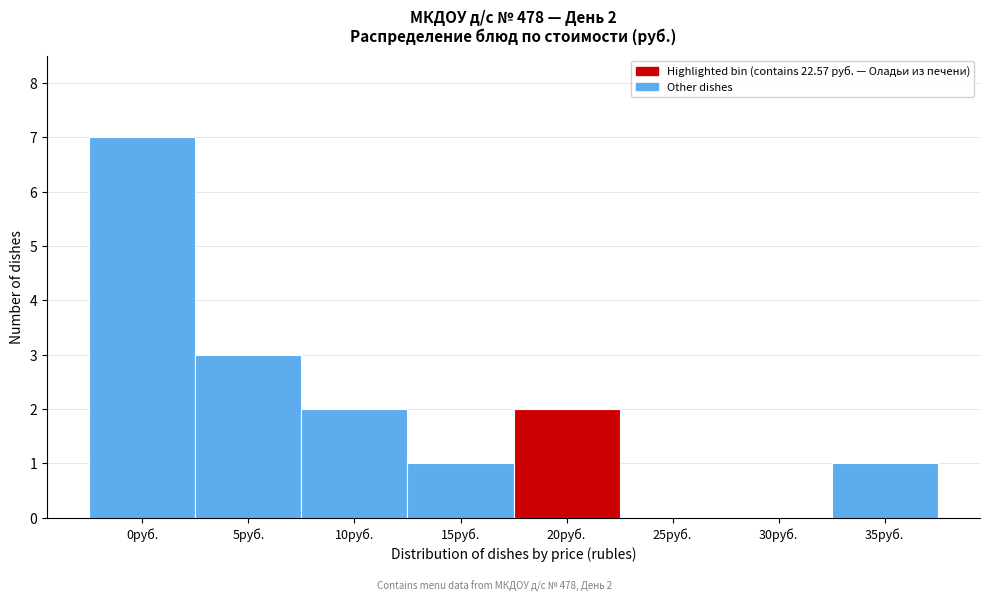

Reading right to left, list all the values displayed in this chart.

35руб.=1	30руб.=0	25руб.=0	20руб.=2	15руб.=1	10руб.=2	5руб.=3	0руб.=7